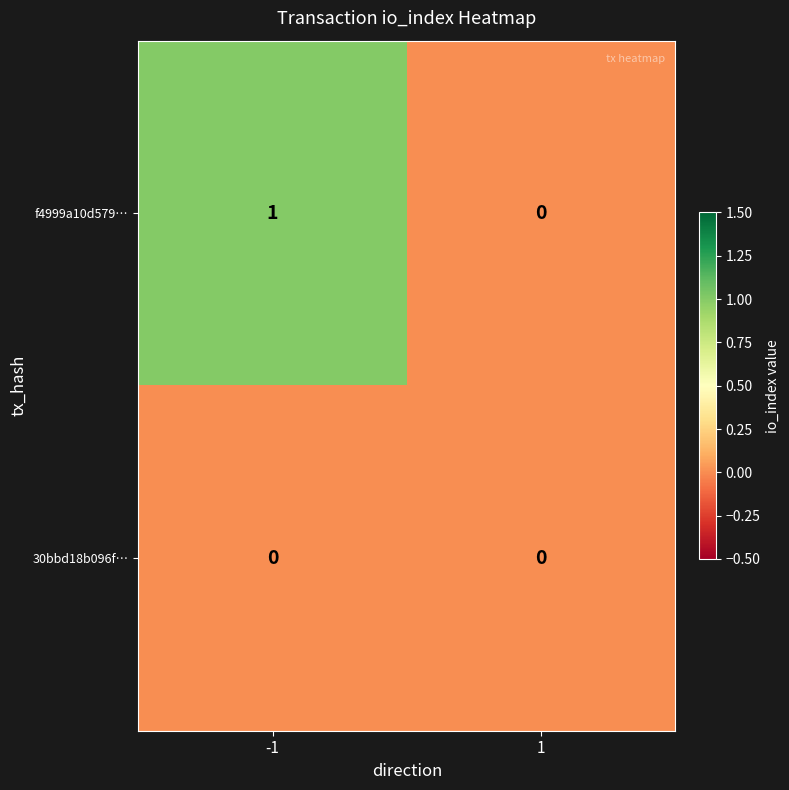

Which series has the largest total across all categories?

f4999a10d579…